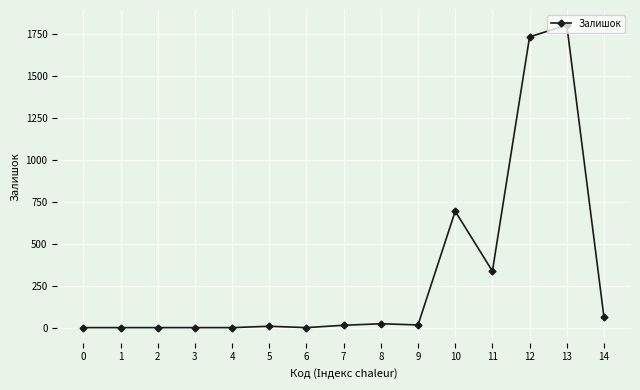

How many data points are less than 14?

7